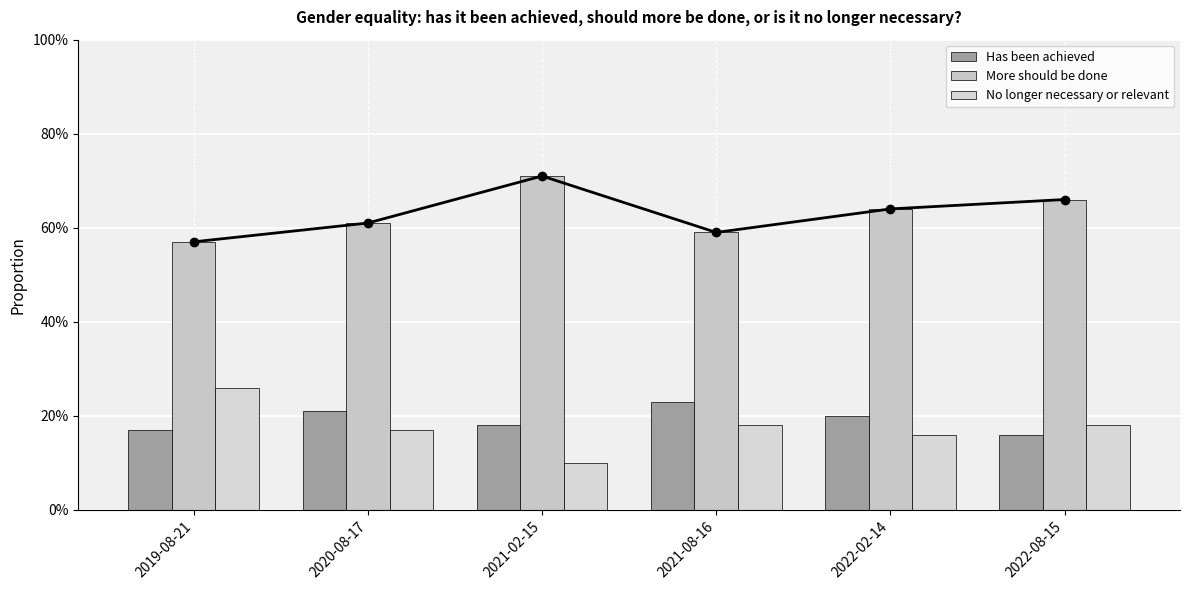

Is the value of More should be done at 2022-02-14 greater than the value of No longer necessary or relevant at 2021-02-15?

Yes